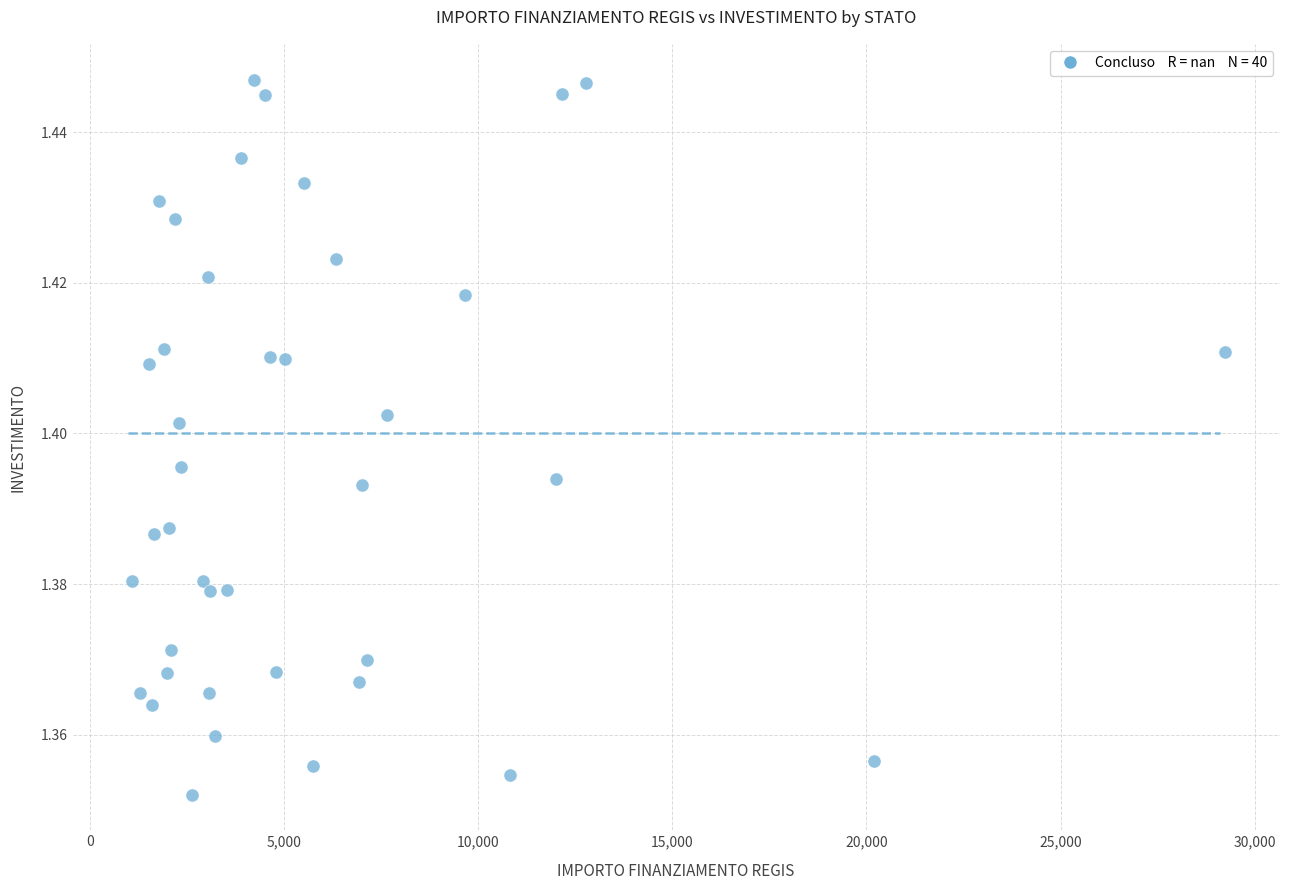

What is the range of X values (max minus min)?

28148.4